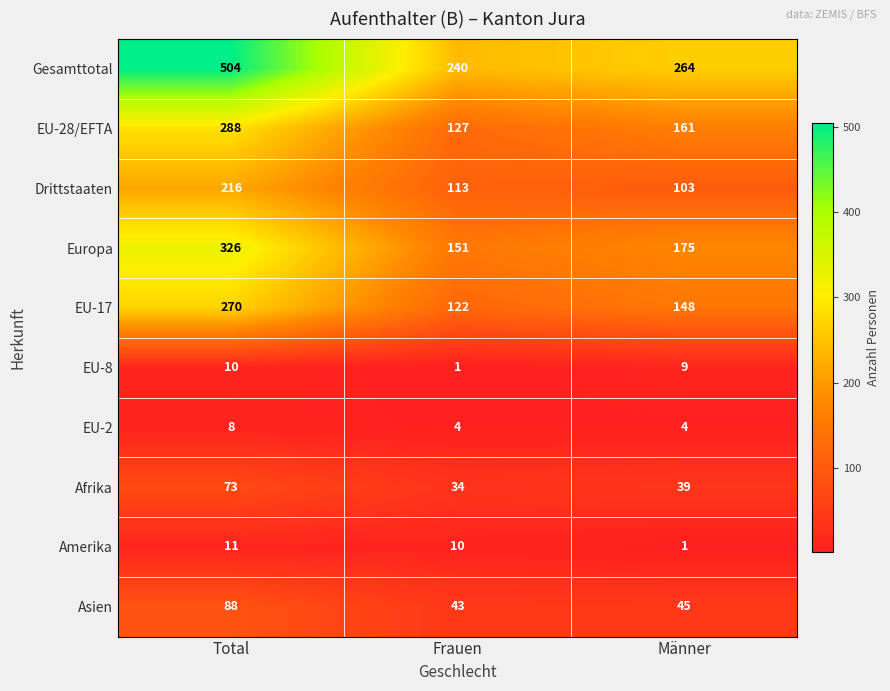

Between Total and Männer, which series saw the biggest shift?

Gesamttotal